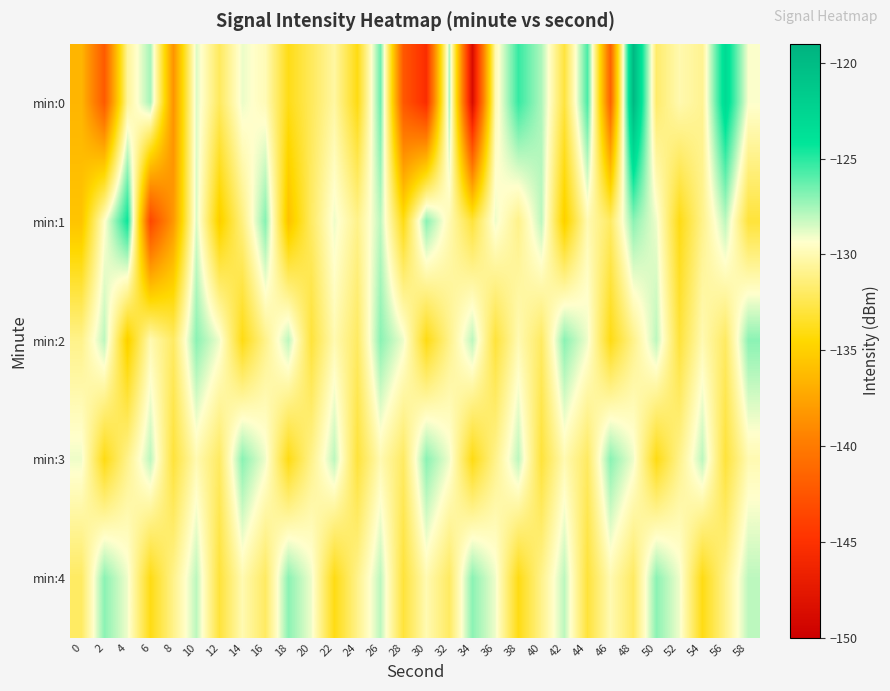

Reading left to right, list all the values displayed in this chart.

min:0: 0=-136.5	2=-142.2	4=-130.7	6=-127.6	8=-138.5	10=-128.6	12=-132.1	14=-128.9	16=-129.9	18=-133.9	20=-132.2	22=-130.4	24=-134.0	26=-126.4	28=-142.3	30=-145.4	32=-127.7	34=-148.7	36=-130.1	38=-125.3	40=-127.7	42=-132.9	44=-125.7	46=-141.6	48=-119.7	50=-131.8	52=-130.1	54=-130.8	56=-123.1	58=-129.3
min:1: 0=-135.7	2=-129.5	4=-124.4	6=-143.5	8=-138.2	10=-128.6	12=-135.1	14=-131.3	16=-126.9	18=-135.8	20=-132.0	22=-129.0	24=-131.0	26=-128.0	28=-134.0	30=-127.0	32=-130.0	34=-133.0	36=-129.0	38=-131.0	40=-128.0	42=-135.0	44=-130.0	46=-132.0	48=-127.0	50=-129.0	52=-134.0	54=-131.0	56=-128.0	58=-133.0
min:2: 0=-131.0	2=-128.0	4=-135.0	6=-130.0	8=-132.0	10=-127.0	12=-129.0	14=-134.0	16=-131.0	18=-128.0	20=-133.0	22=-130.0	24=-132.0	26=-127.0	28=-129.0	30=-134.0	32=-131.0	34=-128.0	36=-133.0	38=-130.0	40=-132.0	42=-127.0	44=-129.0	46=-134.0	48=-131.0	50=-128.0	52=-133.0	54=-130.0	56=-132.0	58=-127.0
min:3: 0=-129.0	2=-134.0	4=-131.0	6=-128.0	8=-133.0	10=-130.0	12=-132.0	14=-127.0	16=-129.0	18=-134.0	20=-131.0	22=-128.0	24=-133.0	26=-130.0	28=-132.0	30=-127.0	32=-129.0	34=-134.0	36=-131.0	38=-128.0	40=-133.0	42=-130.0	44=-132.0	46=-127.0	48=-129.0	50=-134.0	52=-131.0	54=-128.0	56=-133.0	58=-130.0
min:4: 0=-132.0	2=-127.0	4=-129.0	6=-134.0	8=-131.0	10=-128.0	12=-133.0	14=-130.0	16=-132.0	18=-127.0	20=-129.0	22=-134.0	24=-131.0	26=-128.0	28=-133.0	30=-130.0	32=-132.0	34=-127.0	36=-129.0	38=-134.0	40=-131.0	42=-128.0	44=-133.0	46=-130.0	48=-132.0	50=-127.0	52=-129.0	54=-134.0	56=-131.0	58=-128.0